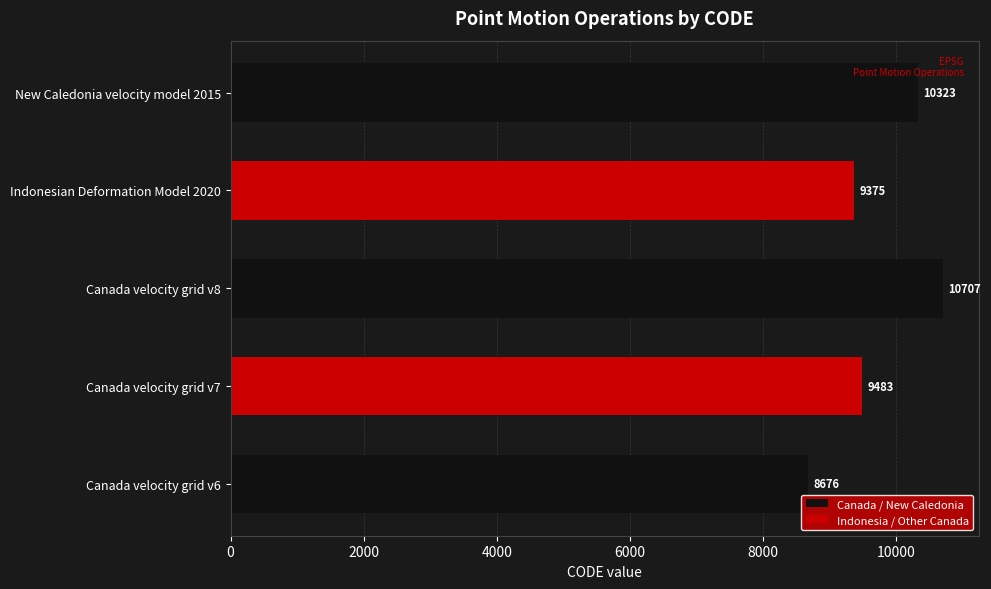

What is the difference between the maximum and minimum values?

2031